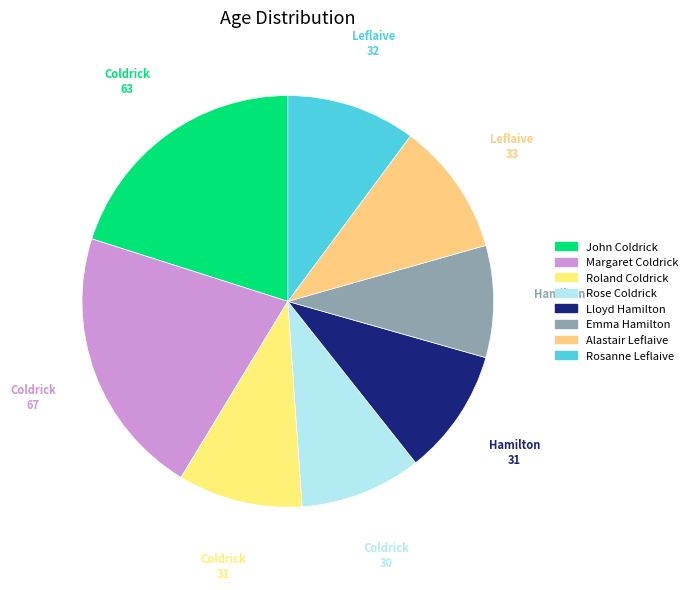

Count the number of slices in the pie.

8